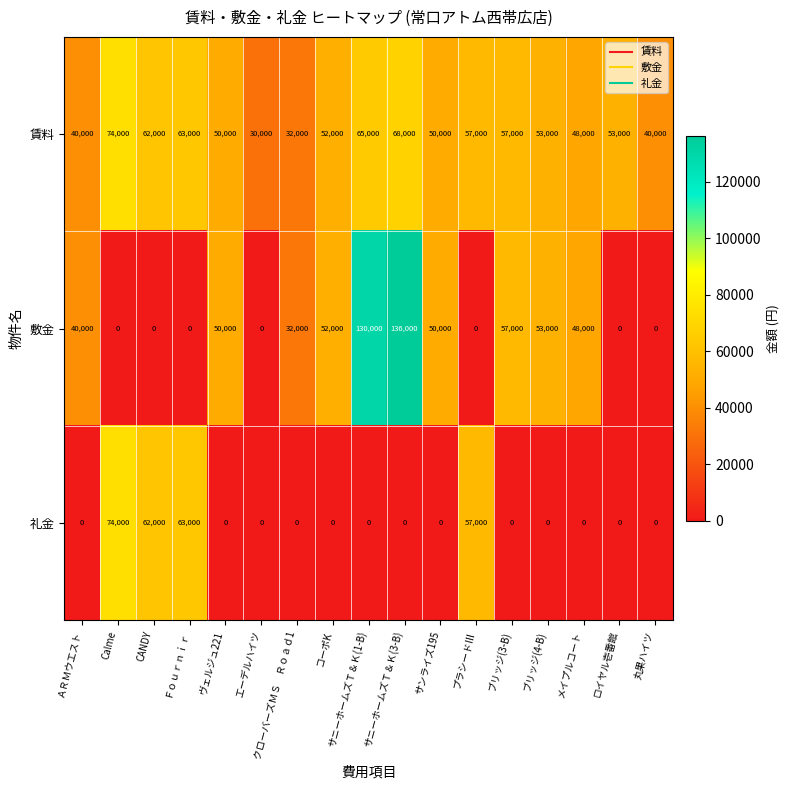

What is the sum of the 賃料 values at メイプルコート and ＡＲＭウエスト?

88000